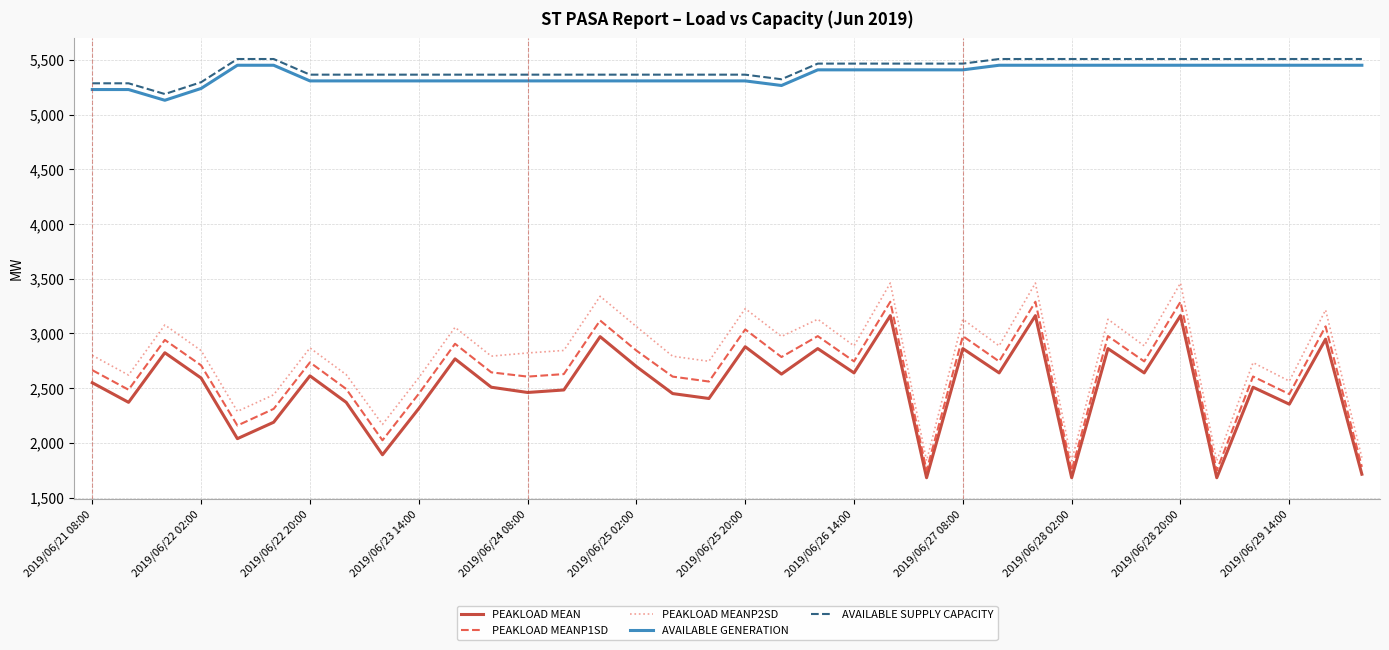

What is the minimum value shown in the chart?

1682